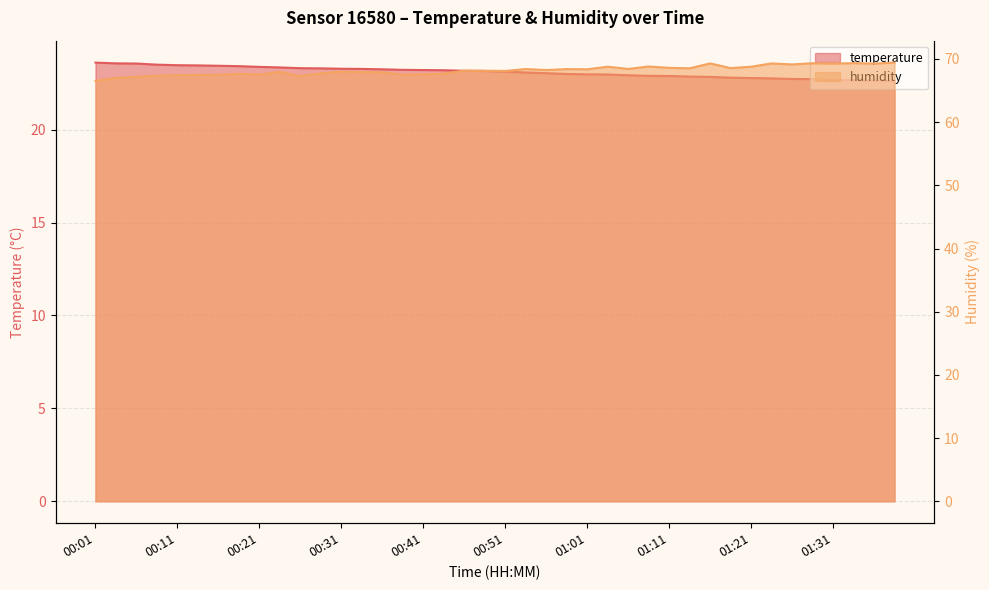

What is the difference between the maximum and minimum values in the temperature series?

1.0